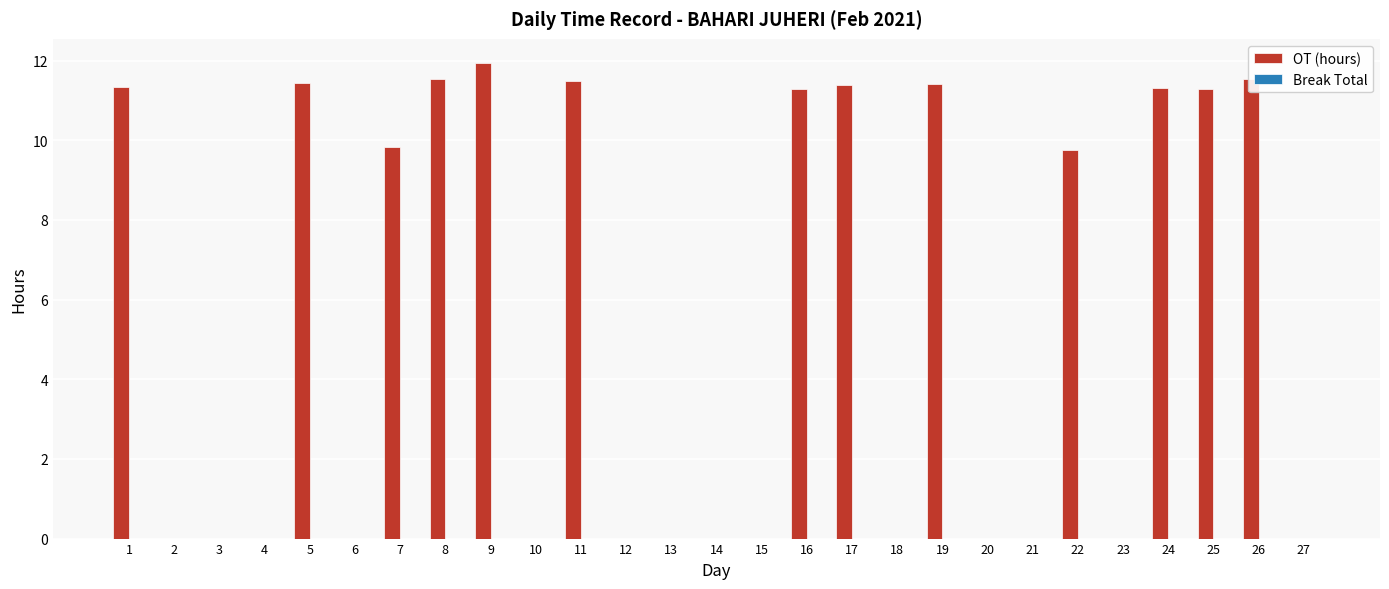

Which label corresponds to the largest value in the chart?

9